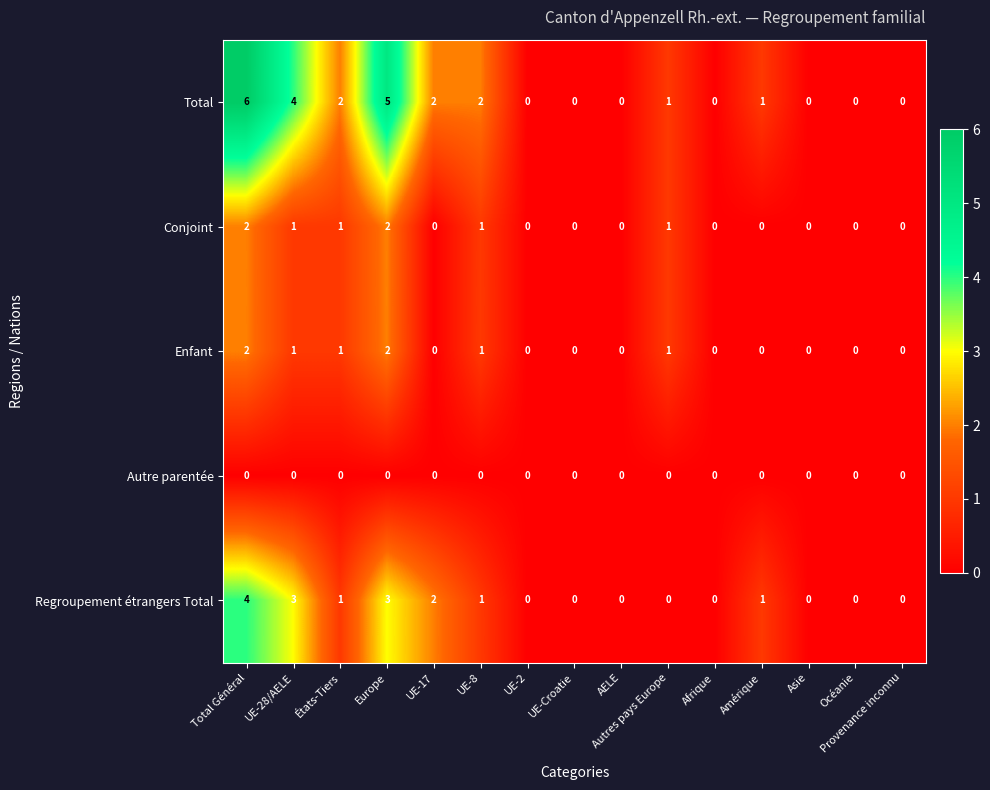

What is the maximum value shown in the chart?

6